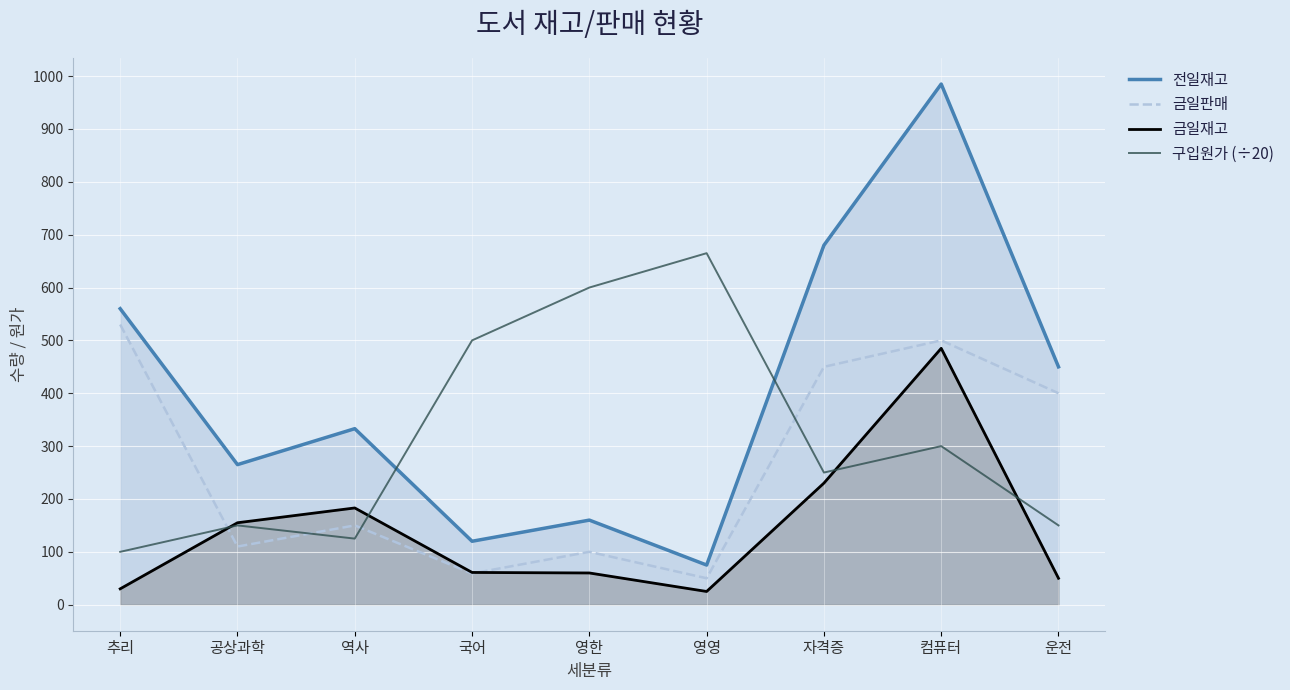

Where do 전일재고 and 구입원가 (÷20) first cross each other?

역사 and 국어